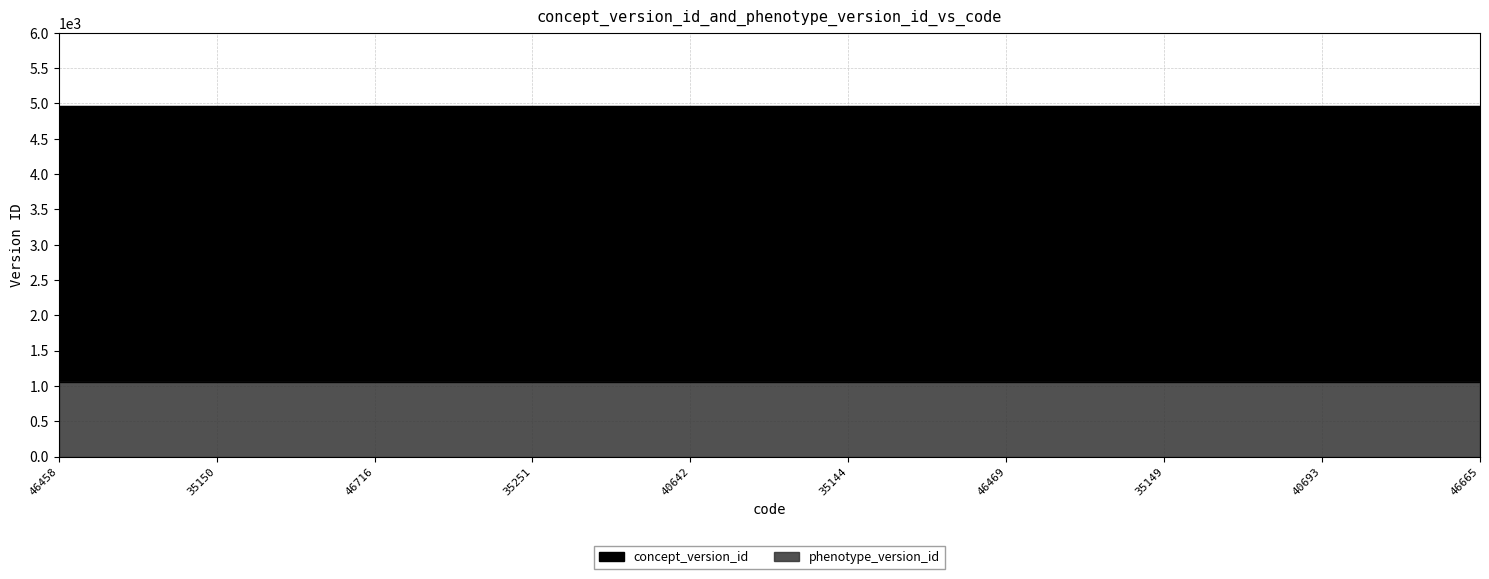

True or false: phenotype_version_id has more than 2 interior local peaks.

False